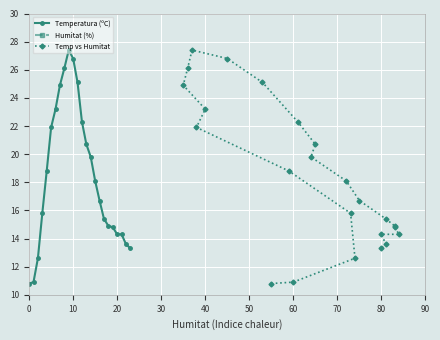

Reading left to right, transcribe all the data shown in this chart.

Temperatura (ºC): 10.8	10.9	12.6	15.8	18.8	21.9	23.2	24.9	26.1	27.4	26.8	25.1	22.3	20.7	19.8	18.1	16.7	15.4	14.9	14.8	14.3	14.3	13.6	13.3
Humitat (%): 55.0	60.0	74.0	73.0	59.0	38.0	40.0	35.0	36.0	37.0	45.0	53.0	61.0	65.0	64.0	72.0	75.0	81.0	83.0	83.0	84.0	80.0	81.0	80.0
Temp vs Humitat: 10.8	10.9	12.6	15.8	18.8	21.9	23.2	24.9	26.1	27.4	26.8	25.1	22.3	20.7	19.8	18.1	16.7	15.4	14.9	14.8	14.3	14.3	13.6	13.3